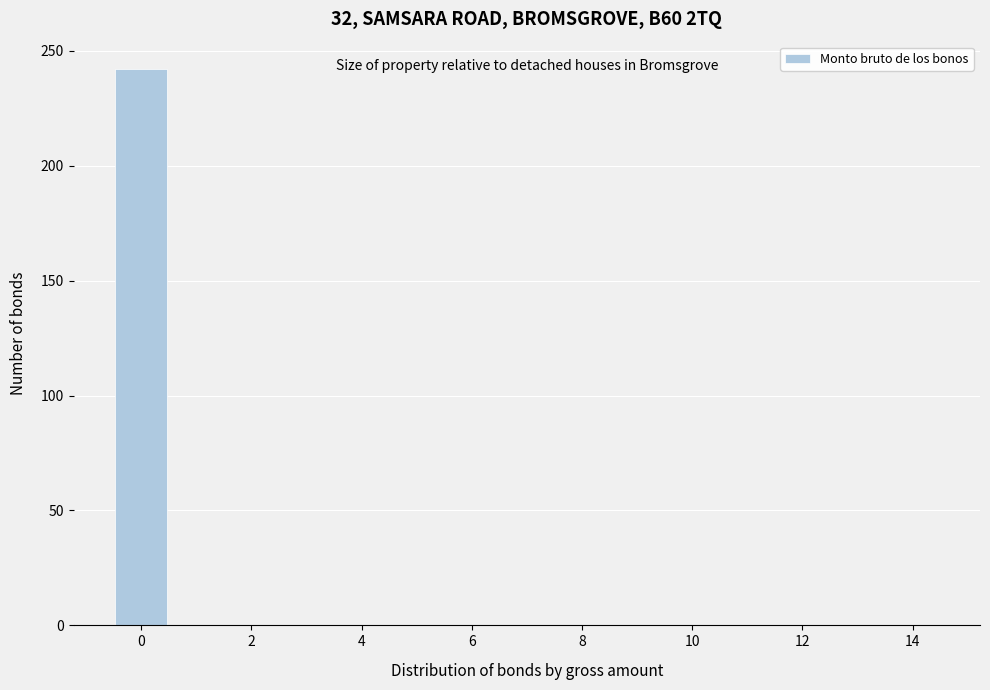

What is the height of the bar covering -0.5 to 0.5 on the x-axis? Neither the bar edges nor the heights are printed on the chart, so give them approximately, as read against the axes.

240